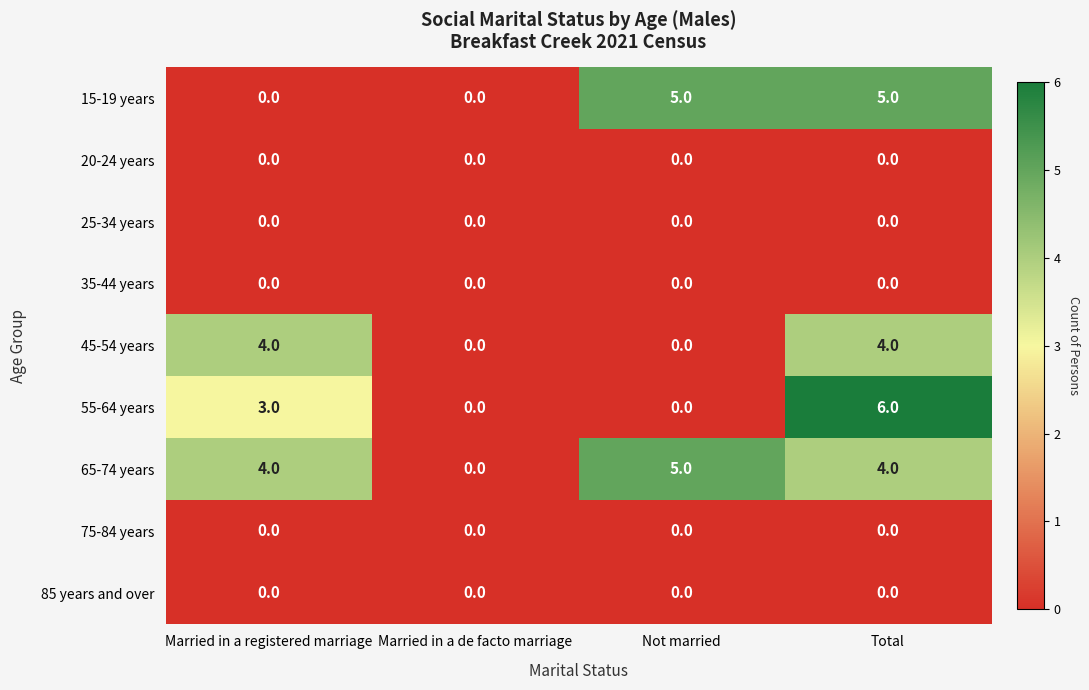

What is the greatest value displayed?

6